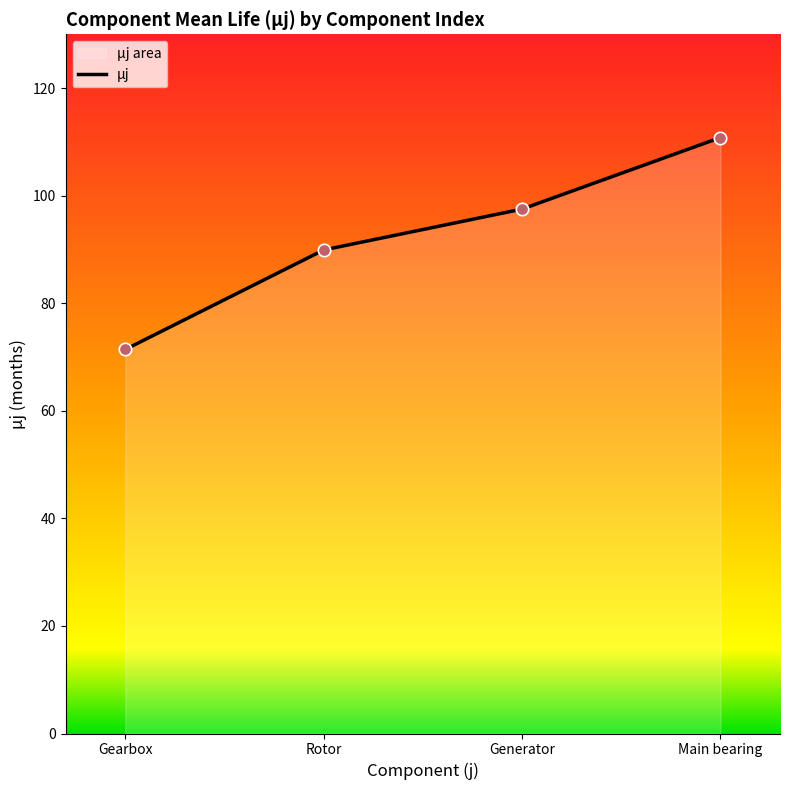

What is the change in value from Generator to Main bearing?

+13.3